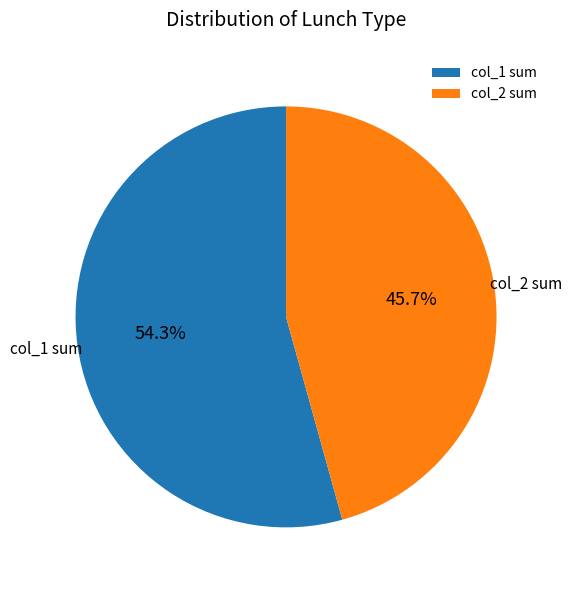

Do col_1 sum and col_2 sum together represent more than half of the pie?

Yes